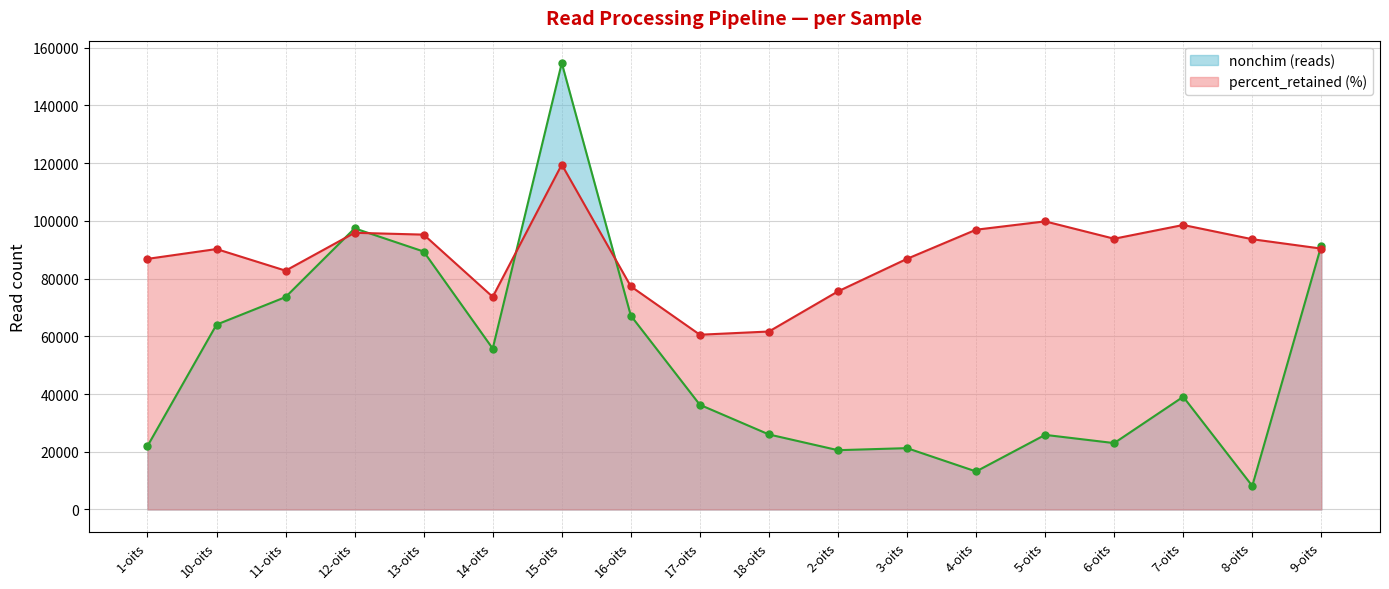

What value does the nonchim series have at 8-oits?

8160.0